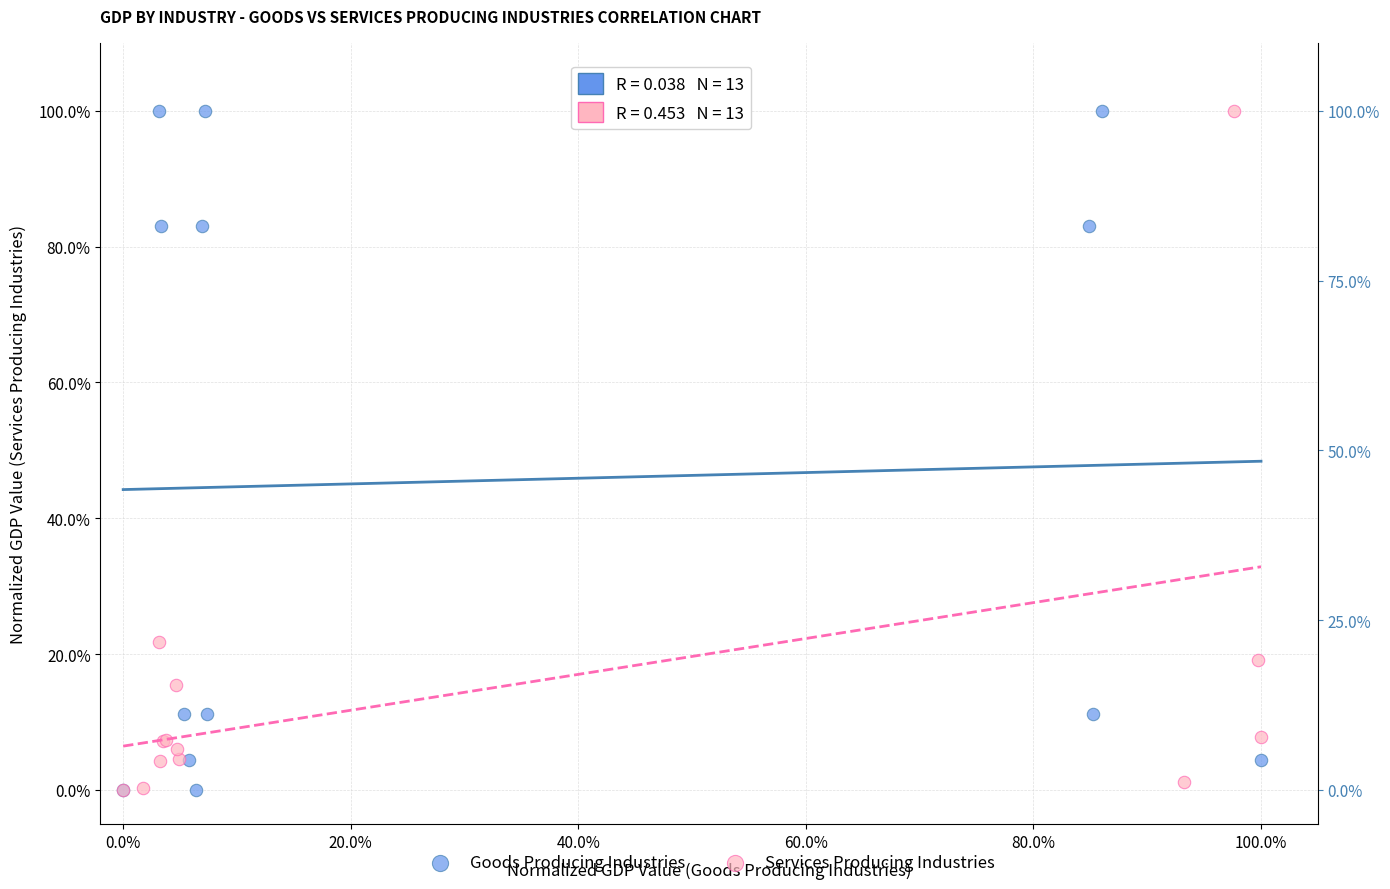

What are all the series names shown in the legend?

Goods Producing Industries, Services Producing Industries